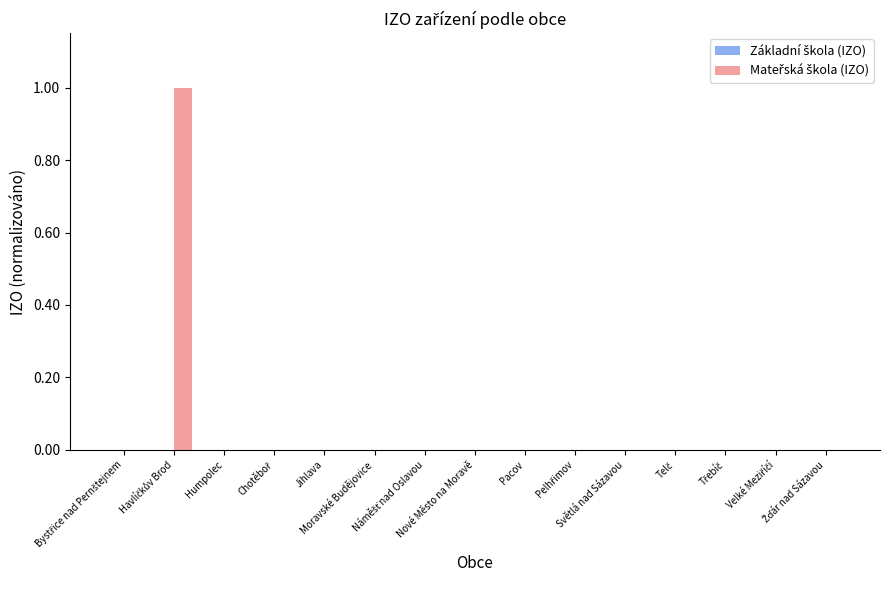

Are the bars grouped side by side (vs. stacked)?

Yes